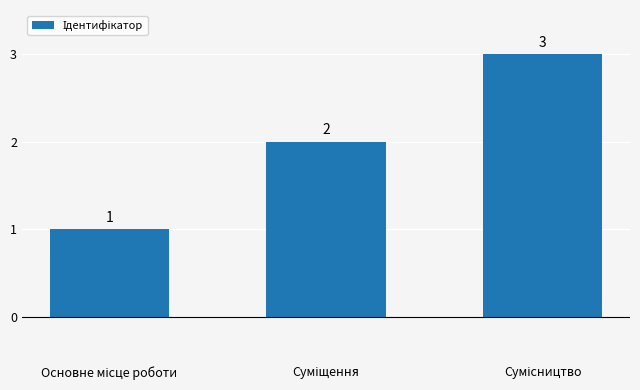

What is the value of the 2nd bar from the left?

2